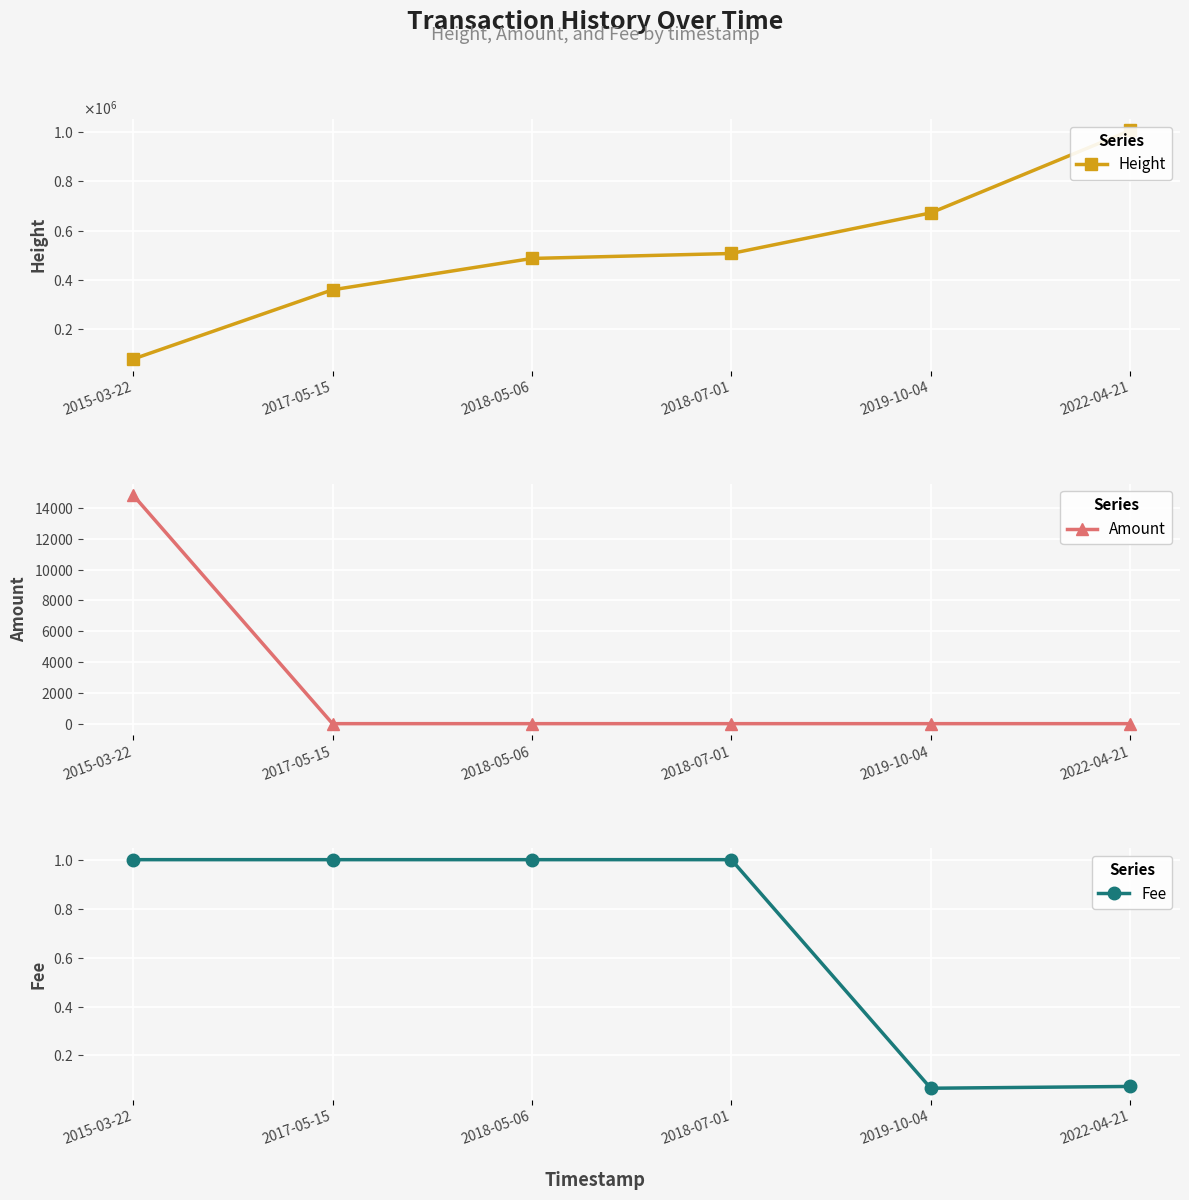

Rank the series by their maximum value, from highest to lowest.

Height, Amount, Fee